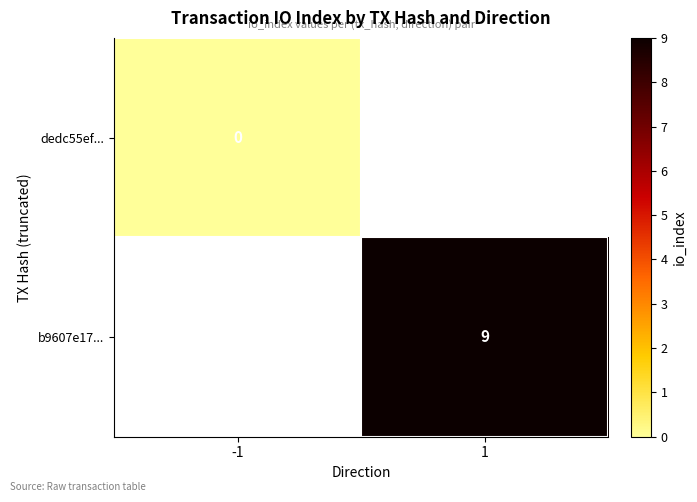

At how many categories does at least one series exceed 0?

1